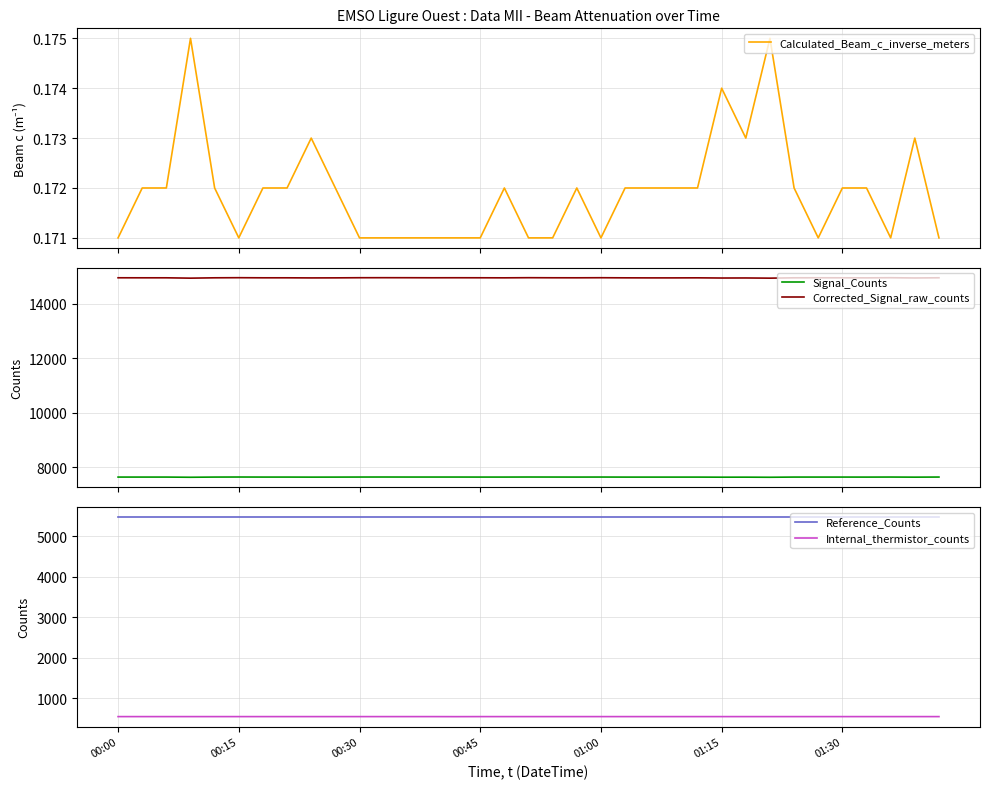

At which label is Calculated_Beam_c_inverse_meters closest to 0?

00:00